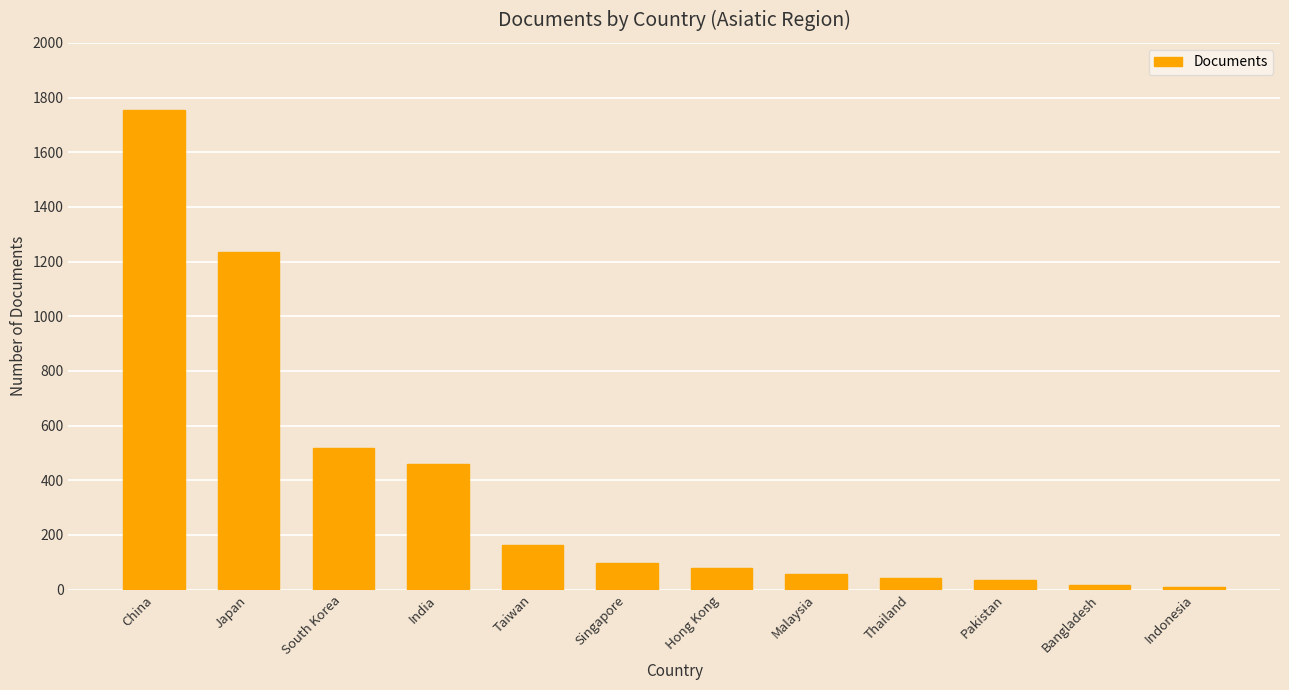

The chart shows a value of 8 at Indonesia. True or false?

True